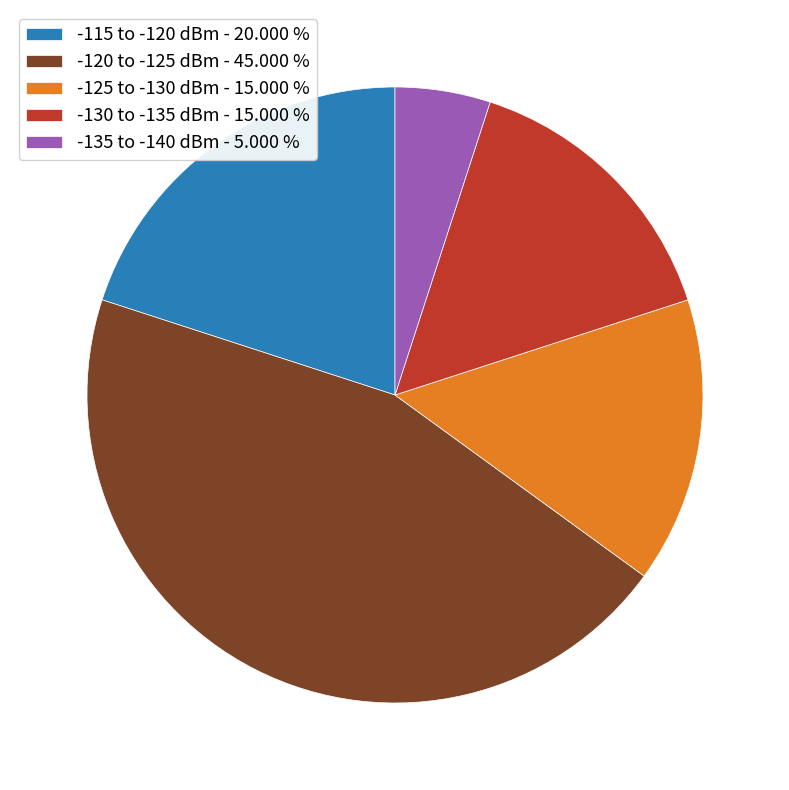

Do -135 to -140 dBm - 5.000 % and -125 to -130 dBm - 15.000 % together represent more than half of the pie?

No